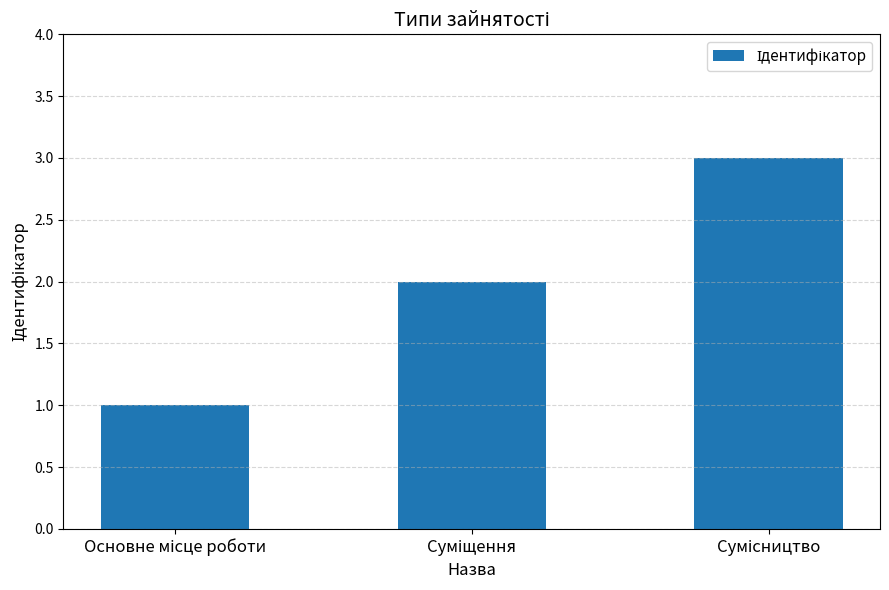

What is the sum of all values?

6